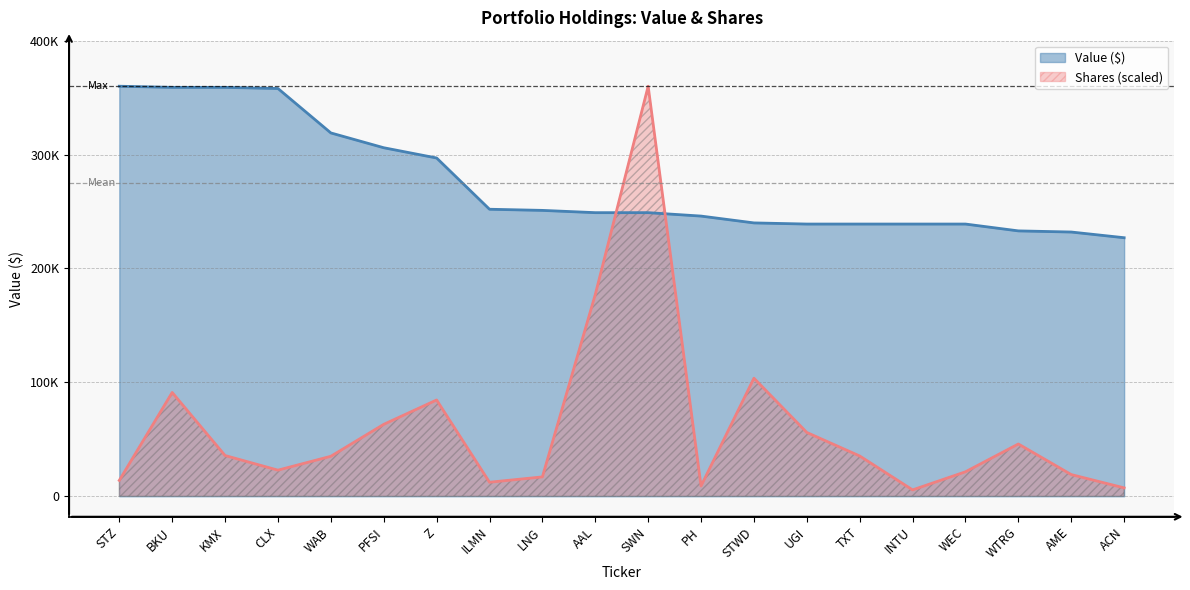

Rank the series by their maximum value, from lowest to highest.

Value, Shares